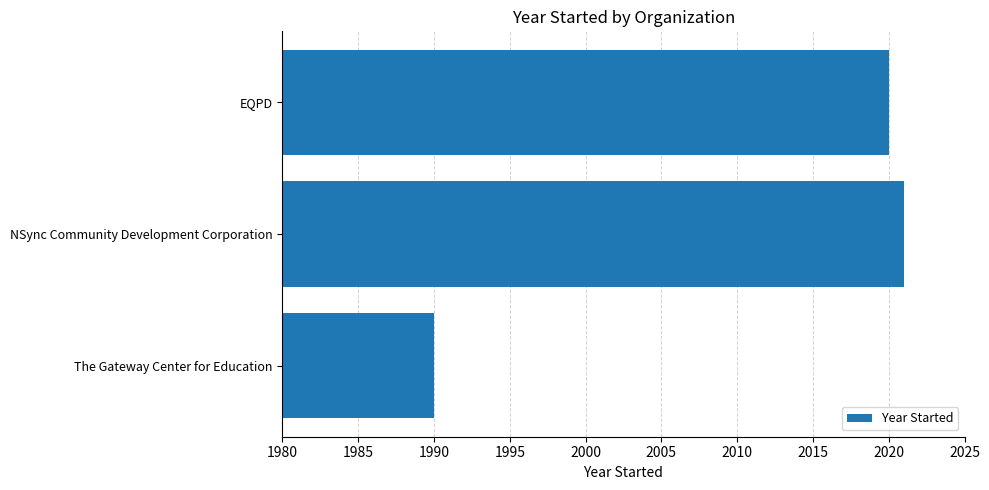

Which label corresponds to the smallest value in the chart?

The Gateway Center for Education